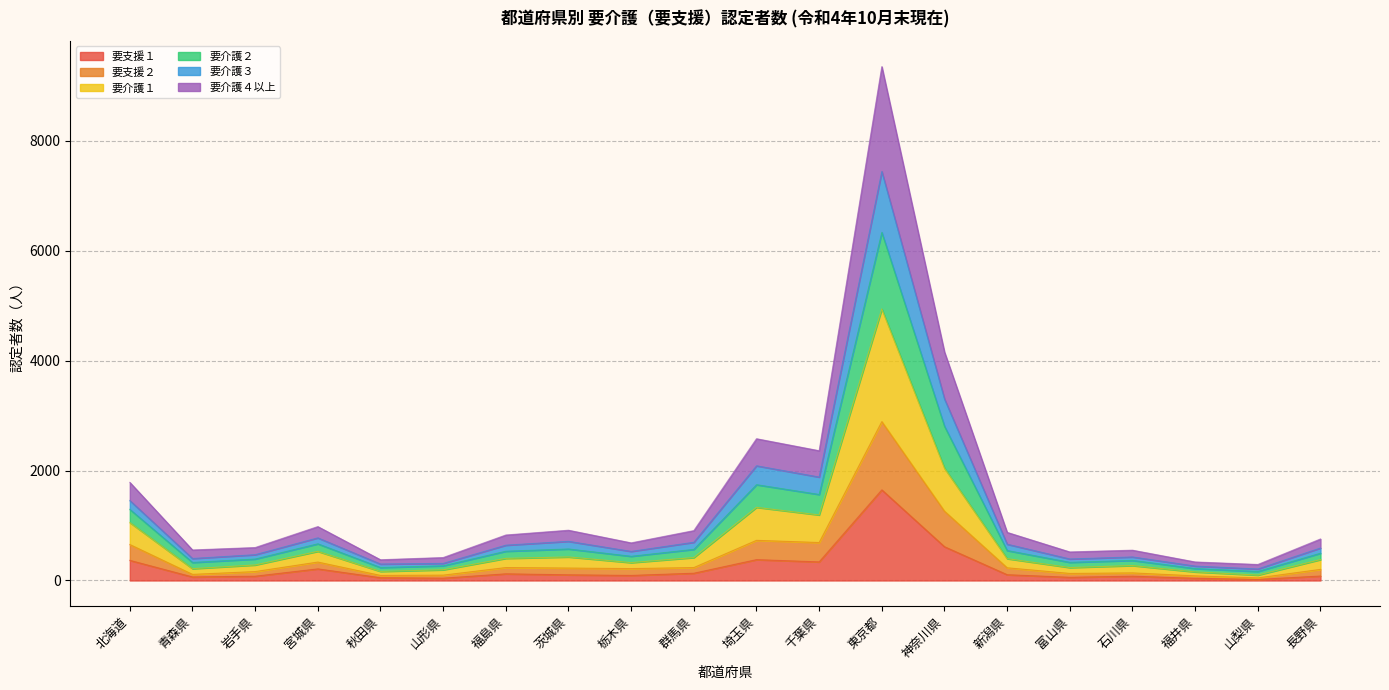

True or false: 要介護３ has more than 2 interior local peaks.

True